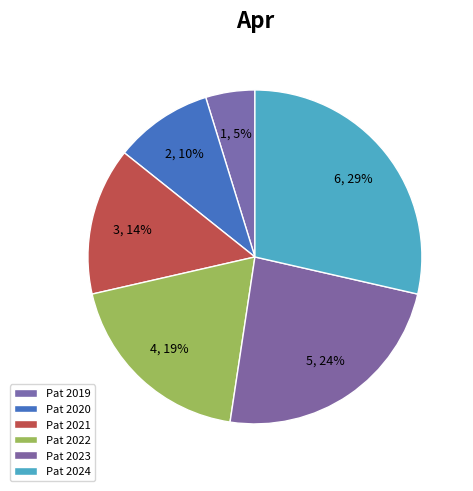

Count the number of slices in the pie.

6